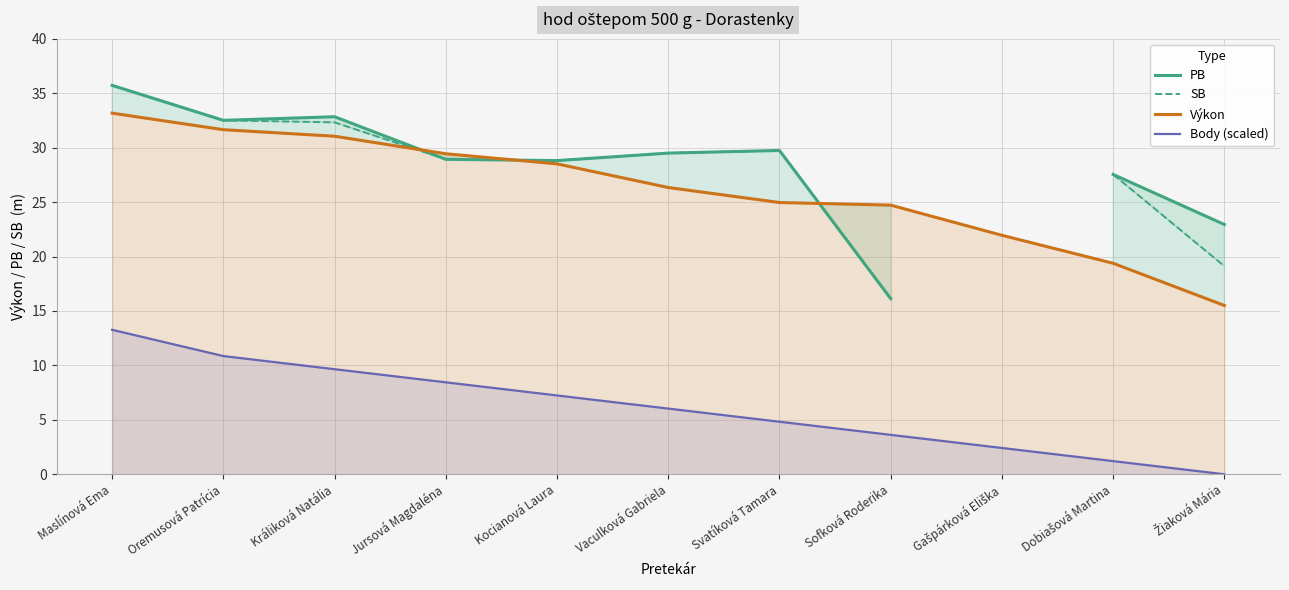

What is the value of the PB point at the 7th from the left?

29.7